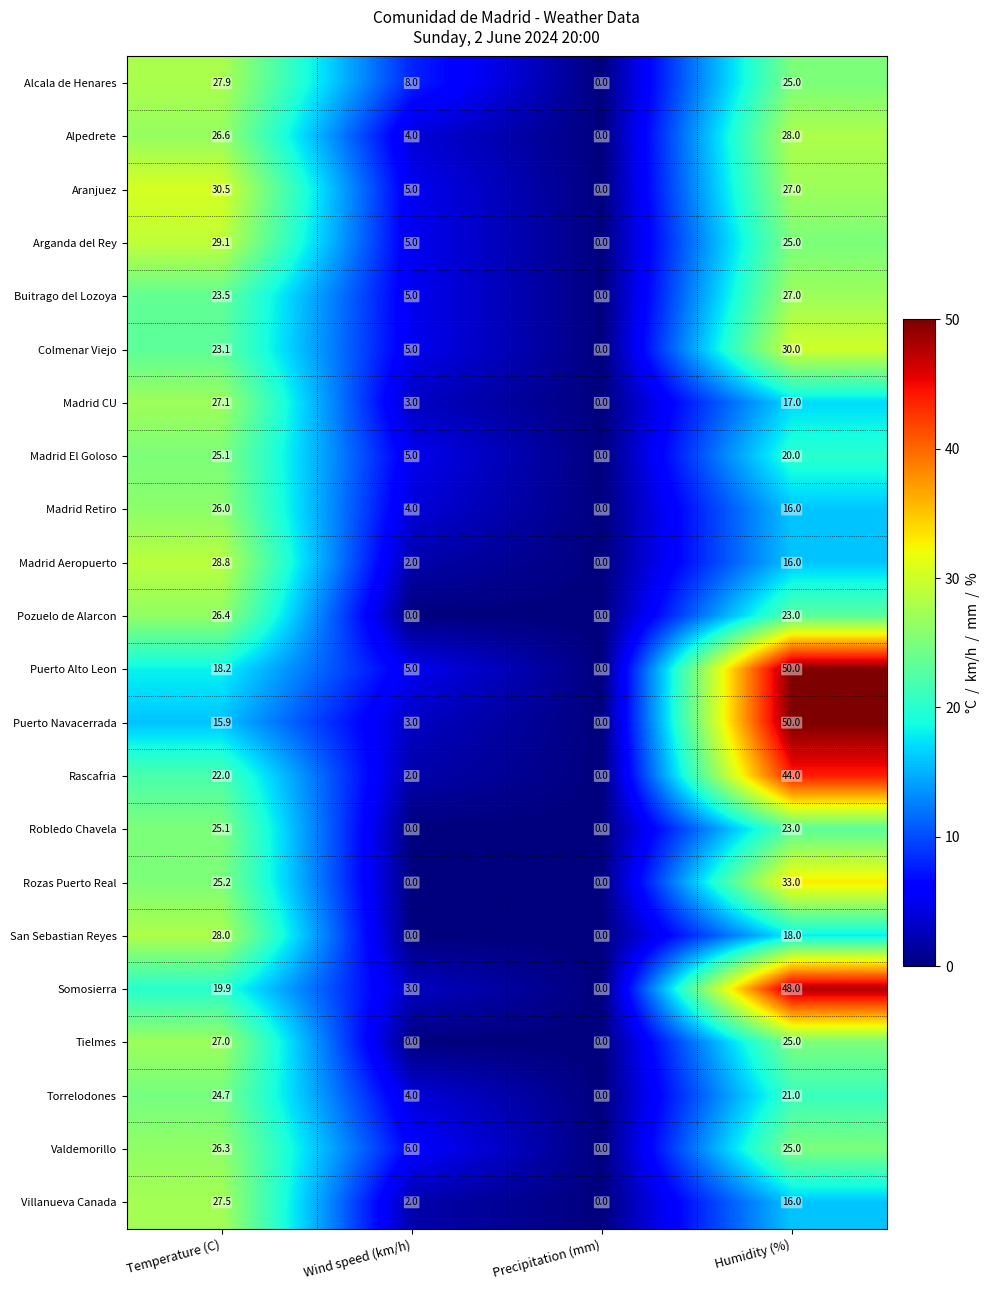

At which category does the chart reach its peak across all series?

Humidity (%)